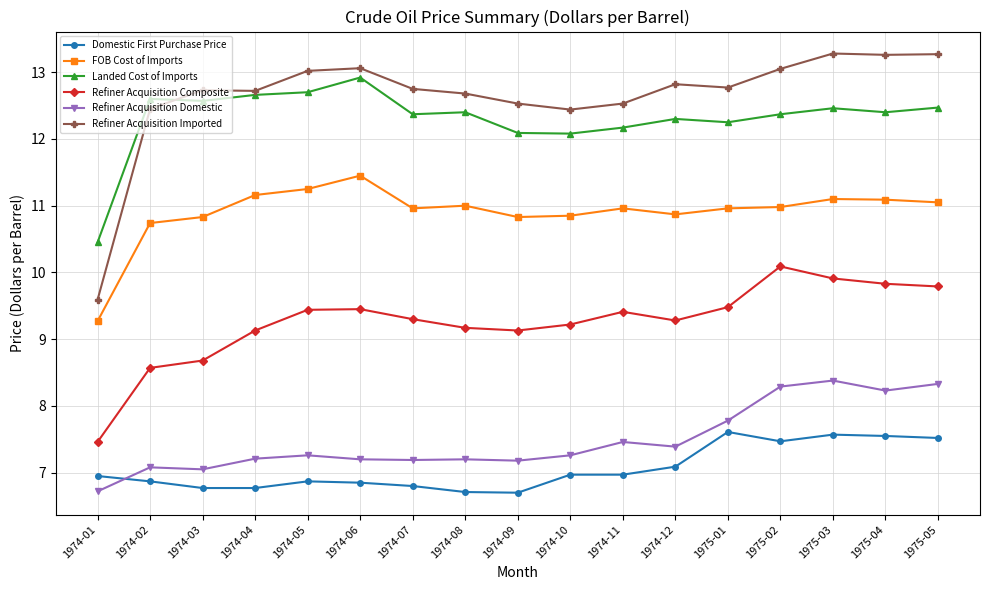

True or false: Domestic First Purchase Price and FOB Cost of Imports cross at least once.

False